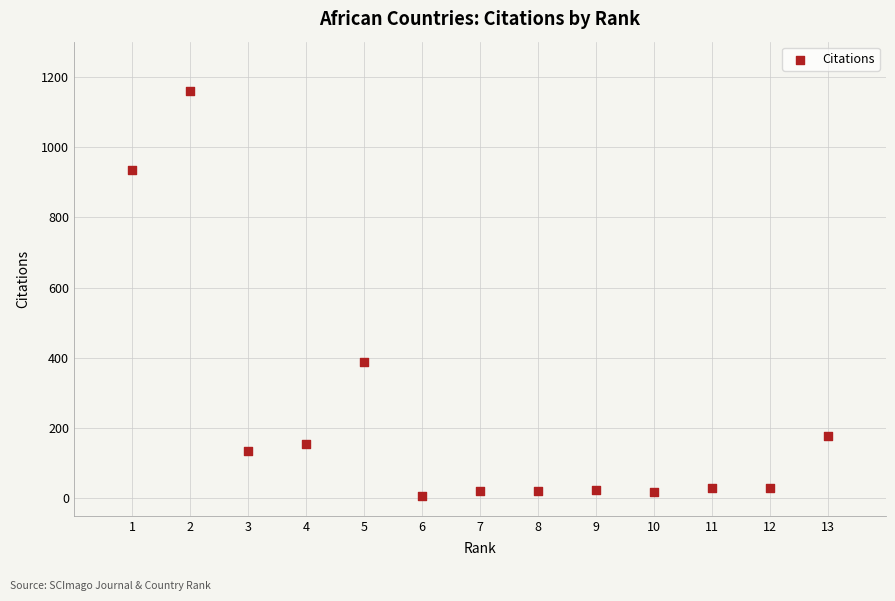

What is the range of X values (max minus min)?

12